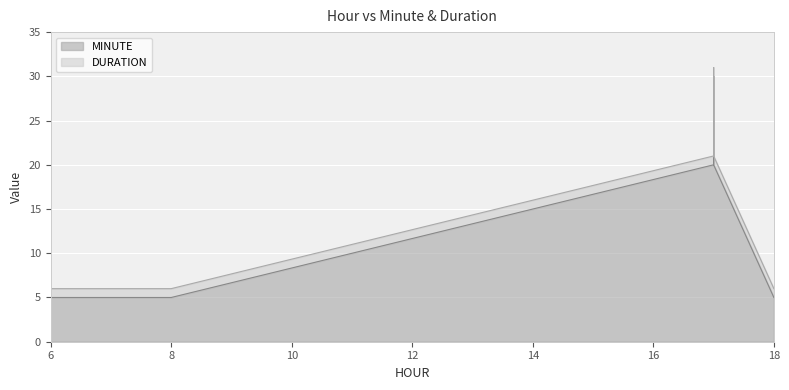

How many values in the MINUTE series exceed 20?

2